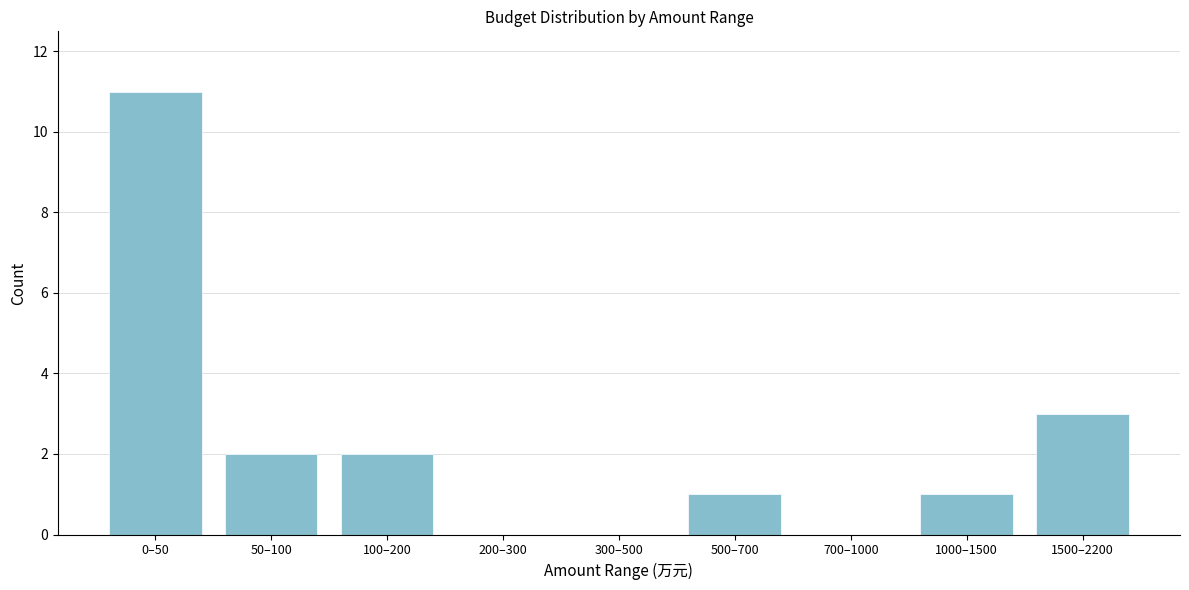

Reading left to right, what are all the values shown in this chart?

0–50=11	50–100=2	100–200=2	200–300=0	300–500=0	500–700=1	700–1000=0	1000–1500=1	1500–2200=3